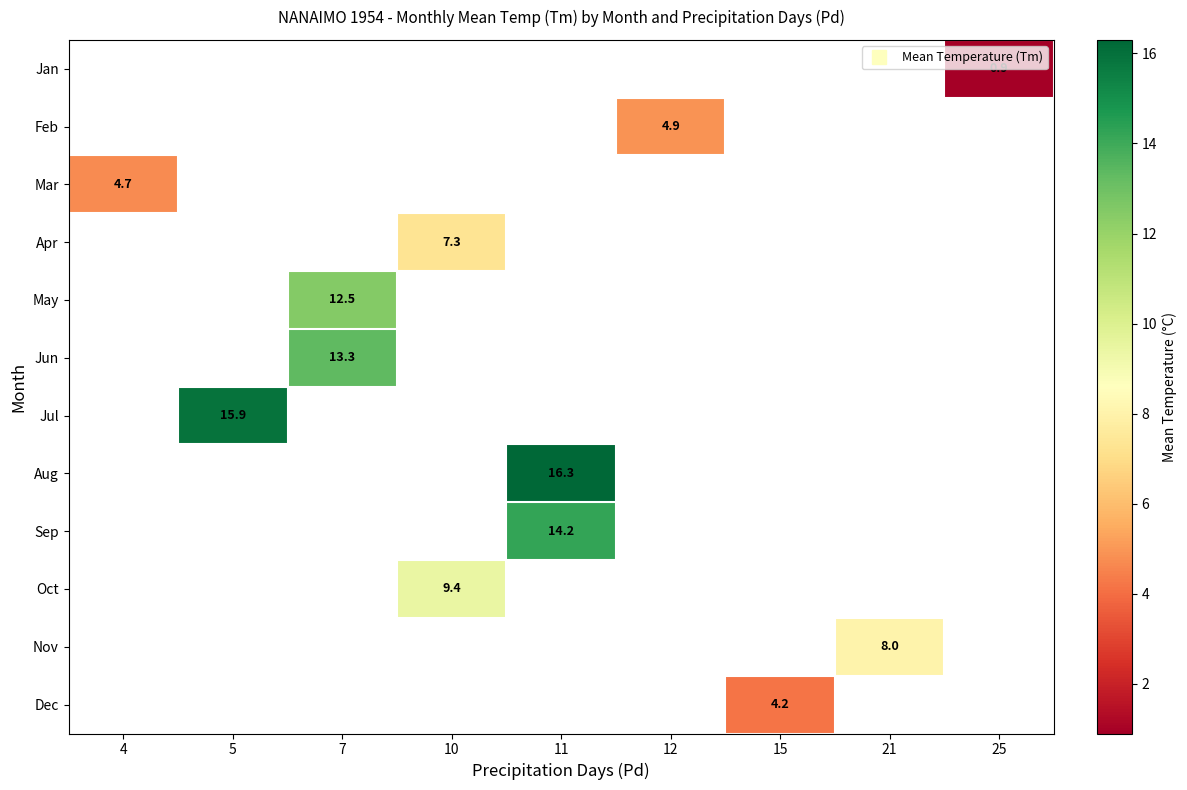

Count the number of categories in the chart.

9